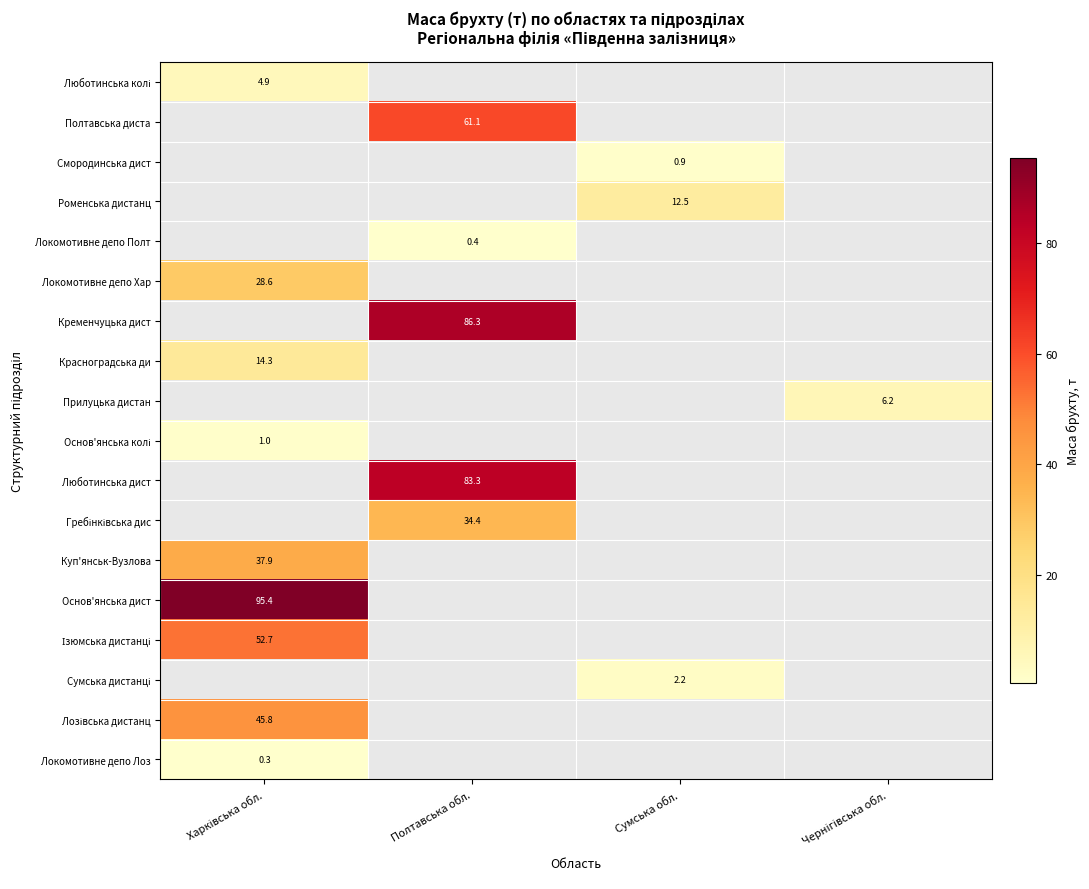

Is the value of Прилуцька дистан at Чернігівська обл. greater than the value of Основ'янська дист at Чернігівська обл.?

No